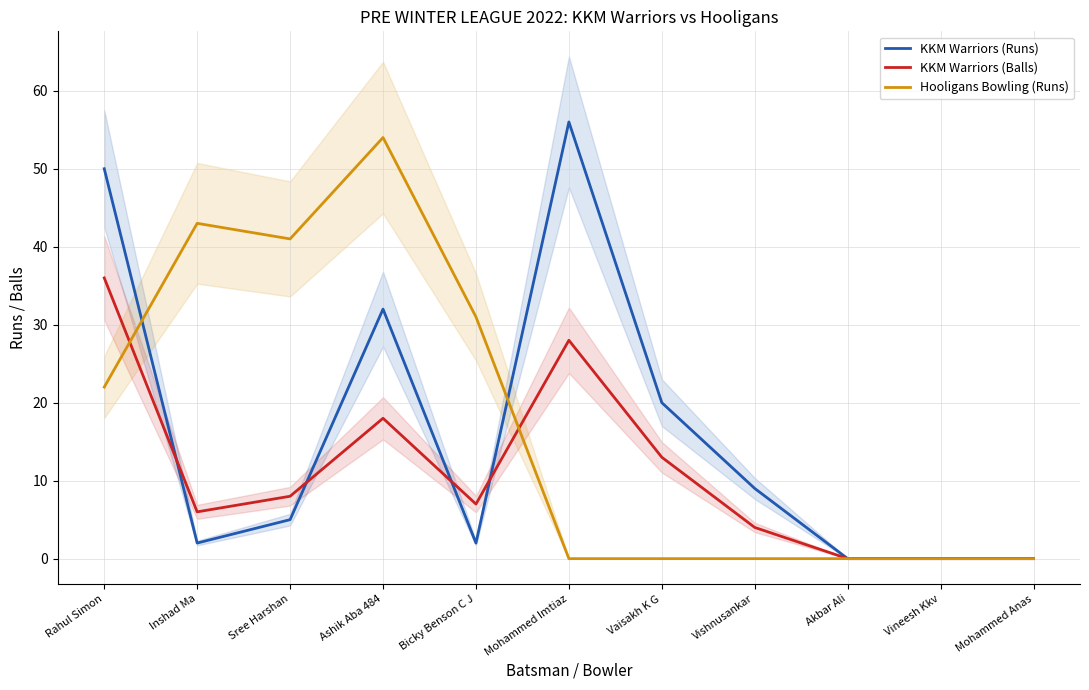

Reading left to right, extract all data points from this chart.

KKM Warriors (Runs): Rahul Simon=50	Inshad Ma=2	Sree Harshan=5	Ashik Aba 484=32	Bicky Benson C J=2	Mohammed Imtiaz=56	Vaisakh K G=20	Vishnusankar=9	Akbar Ali=0	Vineesh Kkv=0	Mohammed Anas=0
KKM Warriors (Balls): Rahul Simon=36	Inshad Ma=6	Sree Harshan=8	Ashik Aba 484=18	Bicky Benson C J=7	Mohammed Imtiaz=28	Vaisakh K G=13	Vishnusankar=4	Akbar Ali=0	Vineesh Kkv=0	Mohammed Anas=0
Hooligans Bowling (Runs): Rahul Simon=22	Inshad Ma=43	Sree Harshan=41	Ashik Aba 484=54	Bicky Benson C J=31	Mohammed Imtiaz=0	Vaisakh K G=0	Vishnusankar=0	Akbar Ali=0	Vineesh Kkv=0	Mohammed Anas=0